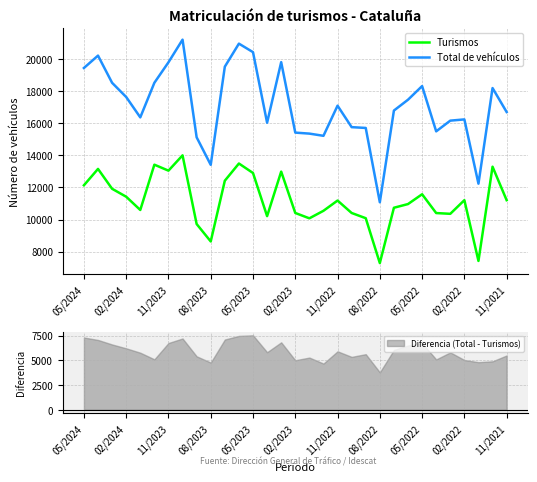

What is the minimum value shown in the chart?

7289